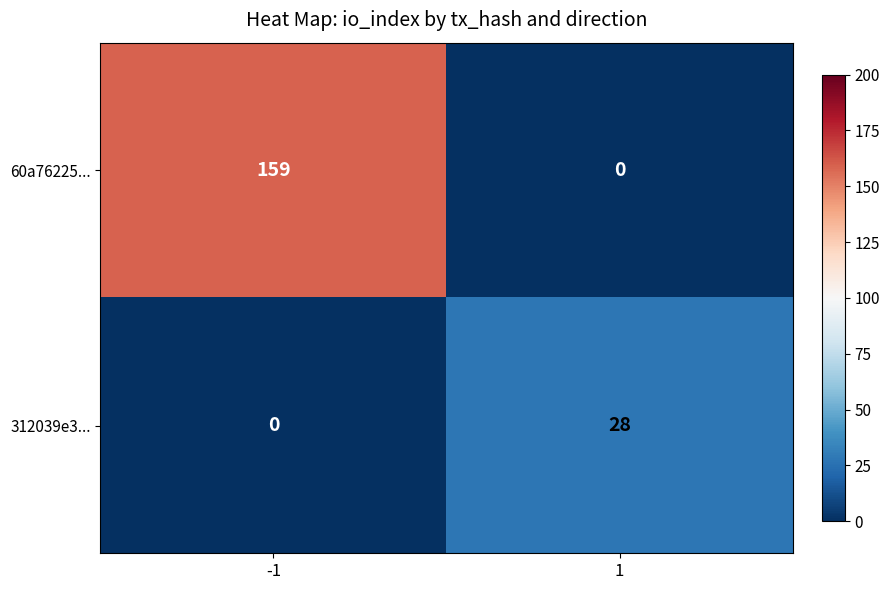

Reading left to right, list all the values displayed in this chart.

60a76225...: -1=159	1=0
312039e3...: -1=0	1=28